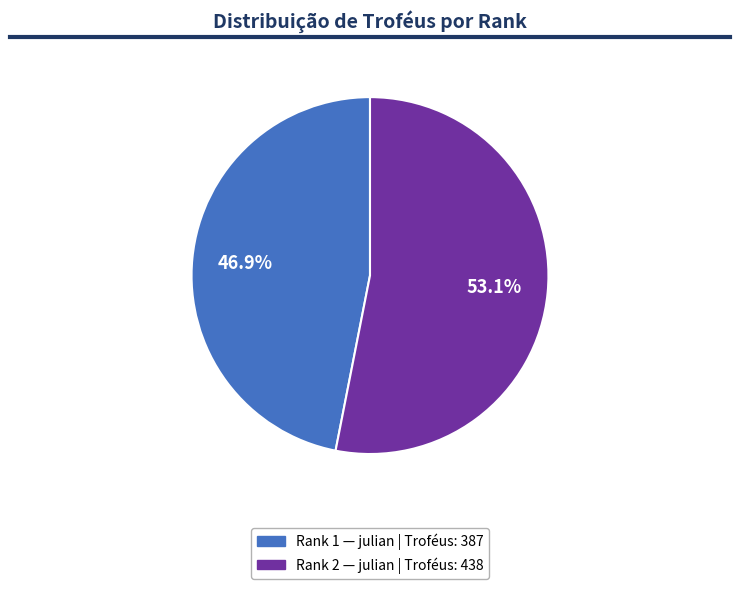

Is there any slice that represents more than half of the pie?

Yes